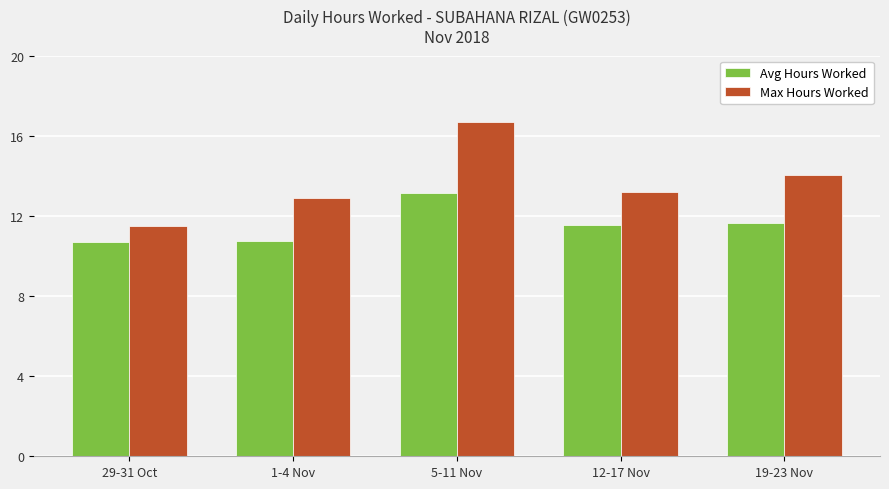

The value of Max Hours Worked at 29-31 Oct is 7.1. True or false?

False